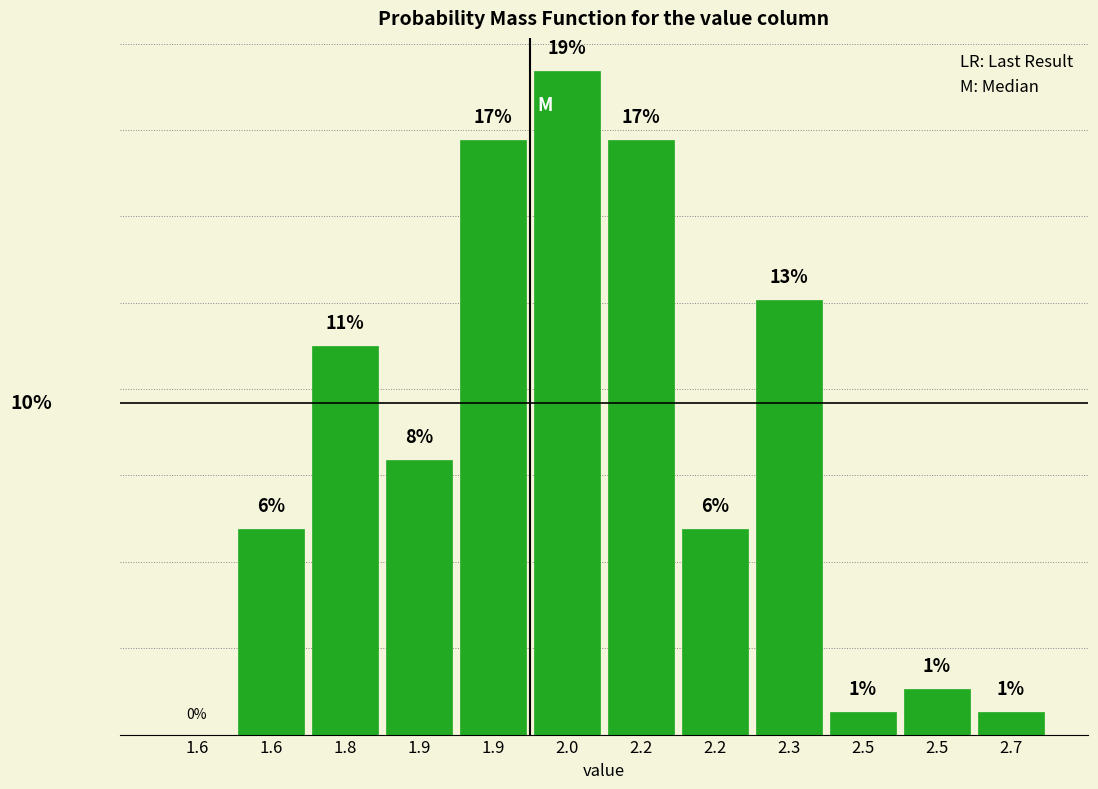

Are the bars horizontal?

No